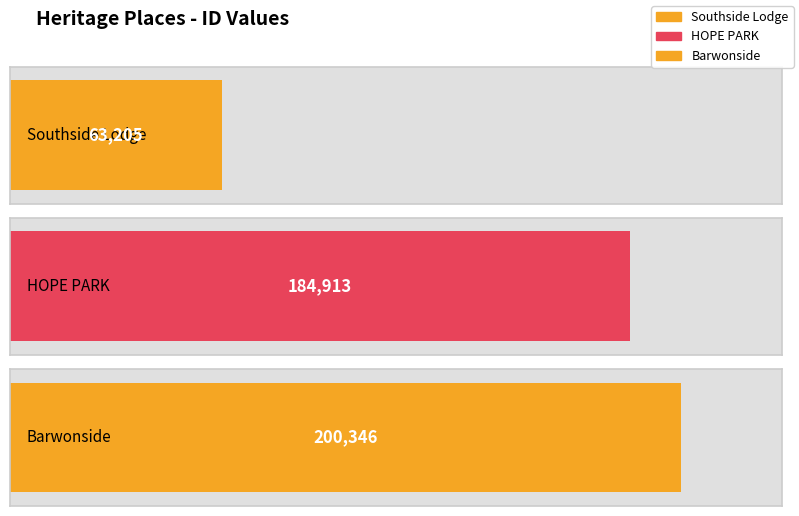

Rank the categories by value from lowest to highest.

Southside Lodge, HOPE PARK, Barwonside